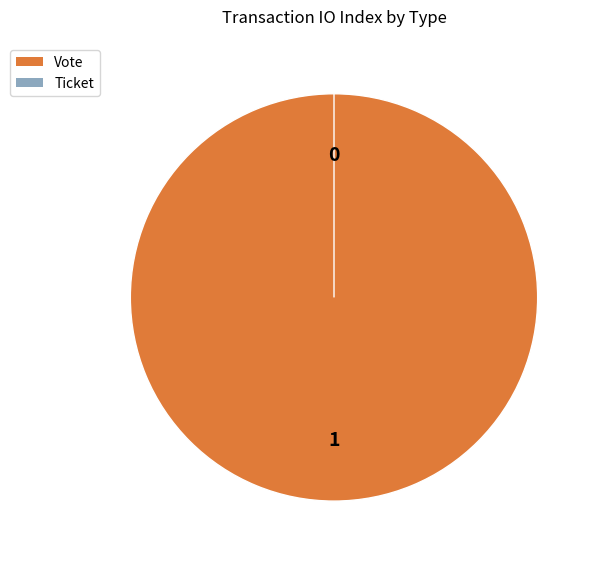

Does Ticket account for over 50% of the chart?

No